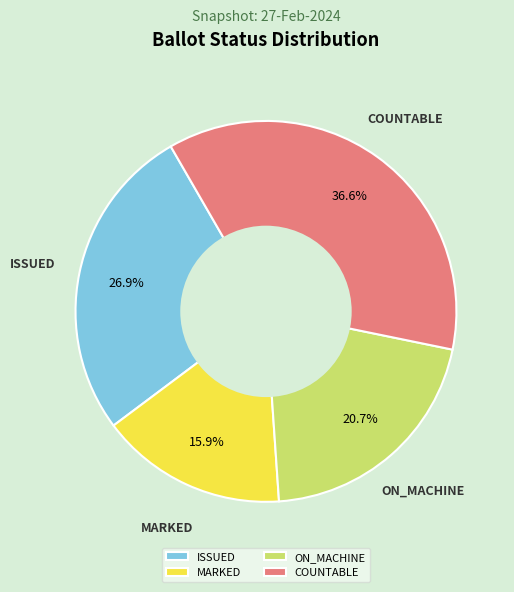

The MARKED slice represents 1% of the pie. True or false?

False